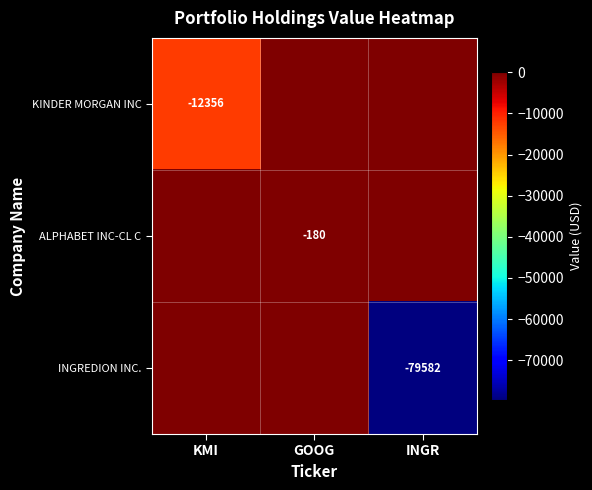

True or false: ALPHABET INC-CL C has a value of -282 at GOOG.

False